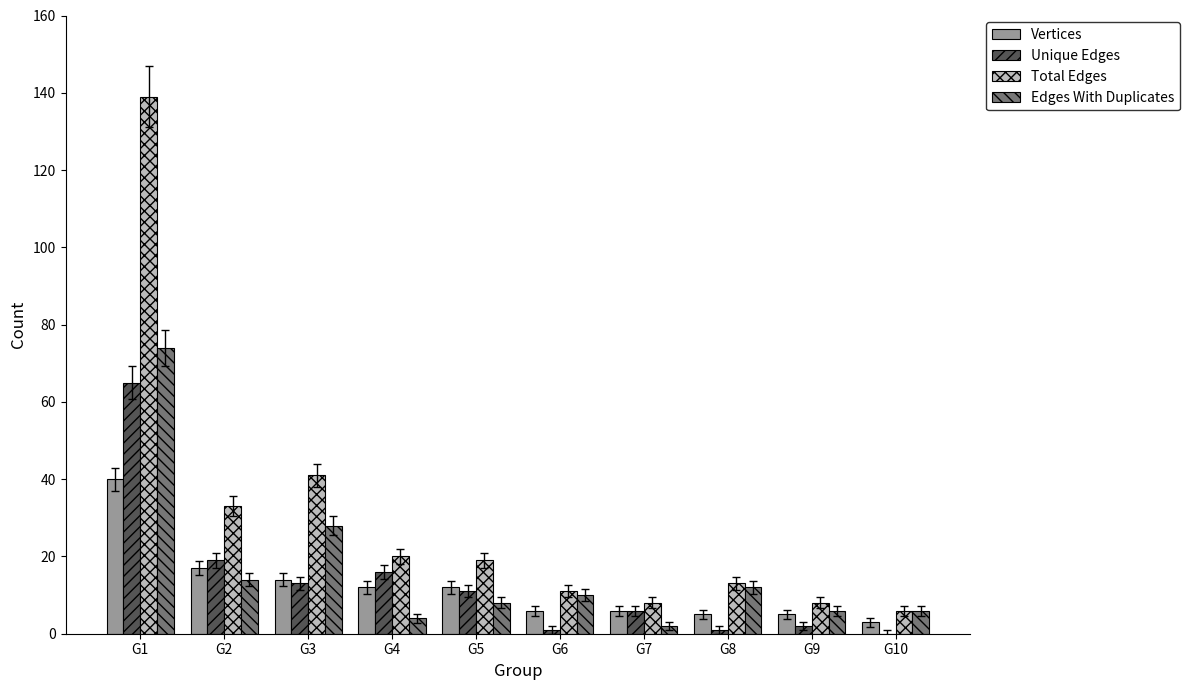

Reading left to right, transcribe all the data shown in this chart.

Vertices: G1=40	G2=17	G3=14	G4=12	G5=12	G6=6	G7=6	G8=5	G9=5	G10=3
Unique Edges: G1=65	G2=19	G3=13	G4=16	G5=11	G6=1	G7=6	G8=1	G9=2	G10=0
Total Edges: G1=139	G2=33	G3=41	G4=20	G5=19	G6=11	G7=8	G8=13	G9=8	G10=6
Edges With Duplicates: G1=74	G2=14	G3=28	G4=4	G5=8	G6=10	G7=2	G8=12	G9=6	G10=6